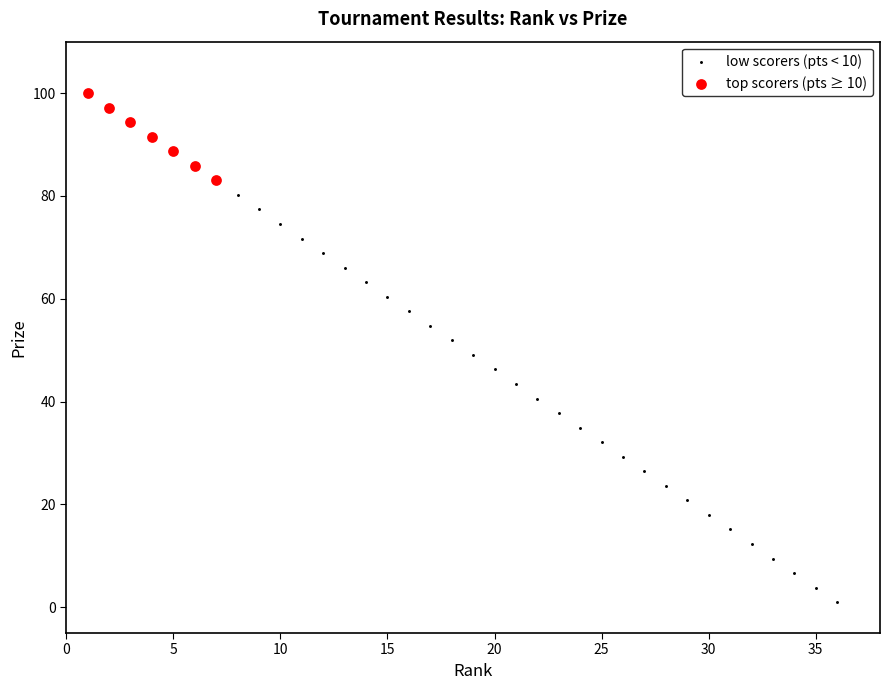

Which series has the widest spread of Y values?

low scorers (pts < 10)